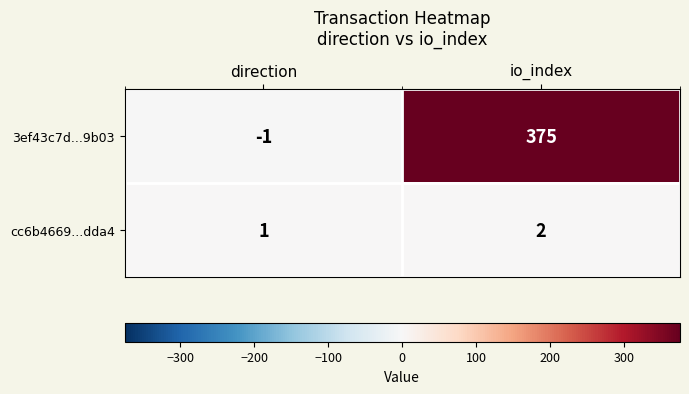

At io_index, list the series in order from smallest to largest.

cc6b4669...dda4, 3ef43c7d...9b03